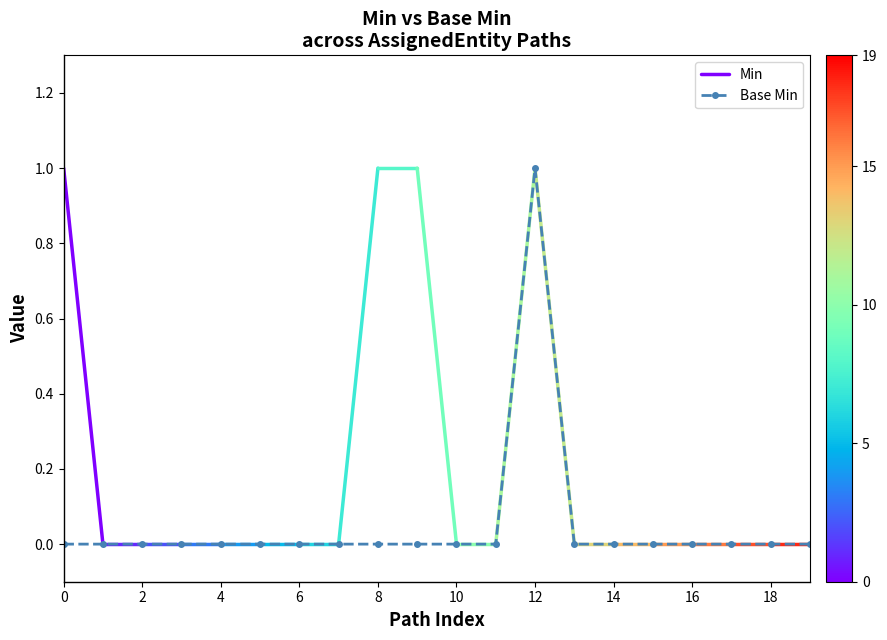

The Base Min series shows -1 at 6. True or false?

False